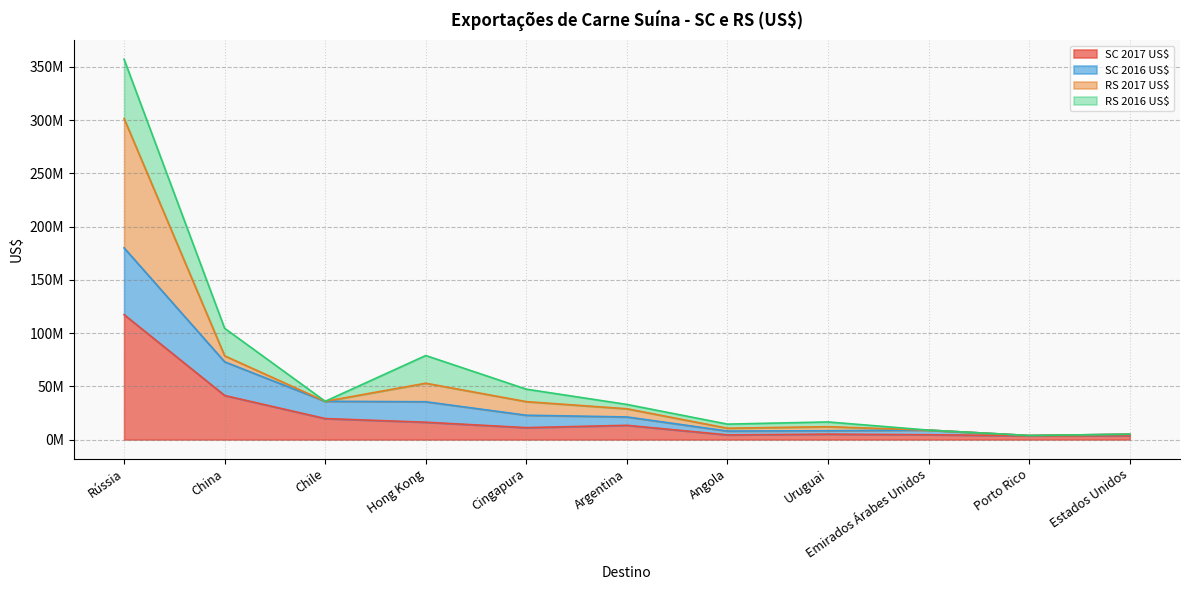

What is the difference between the maximum and minimum values in the SC 2017 US$ series?

113822083